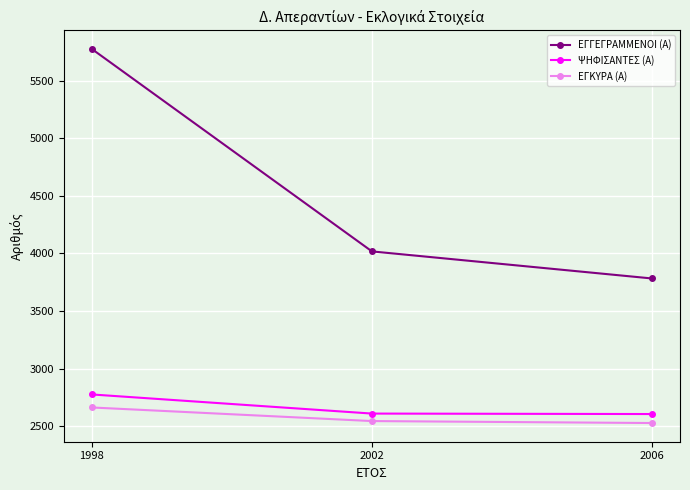

What is the difference between the highest and lowest values at 1998?

3112